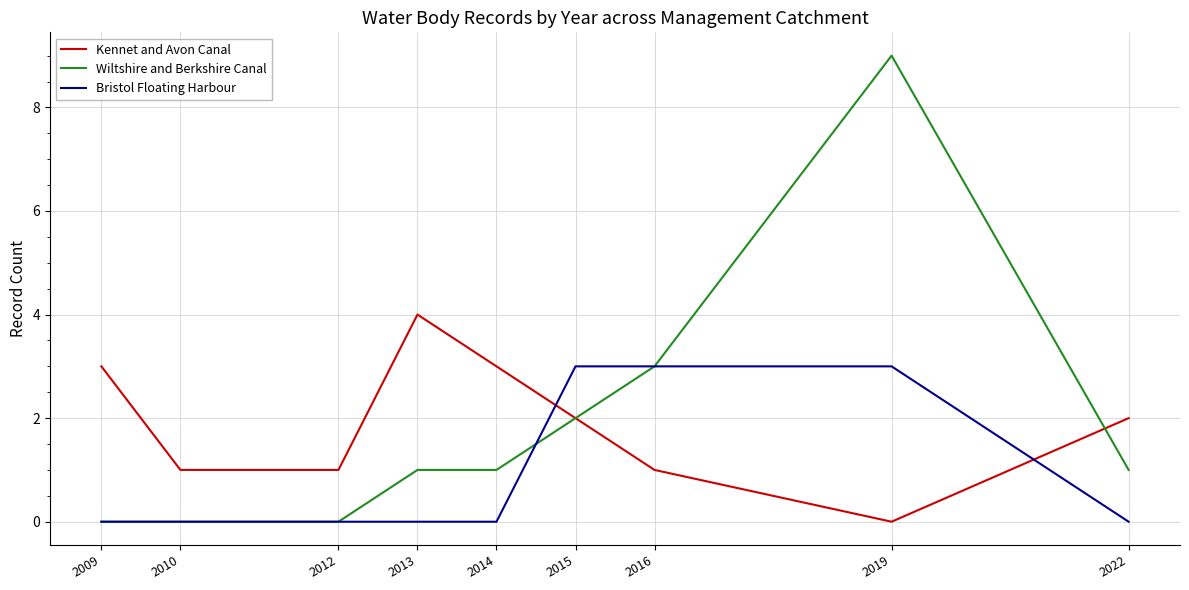

What is the spread (max minus min) of values at 2019?

9